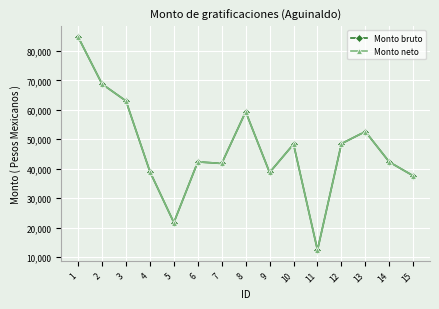

True or false: Monto neto and Monto bruto cross at least once.

False